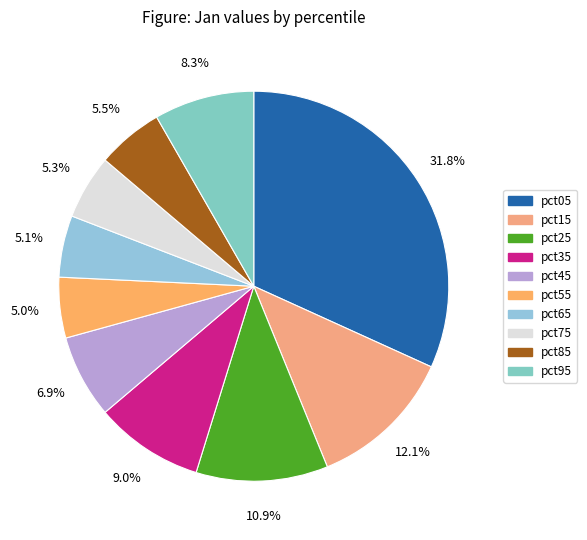

Is pct55 the majority of the pie?

No